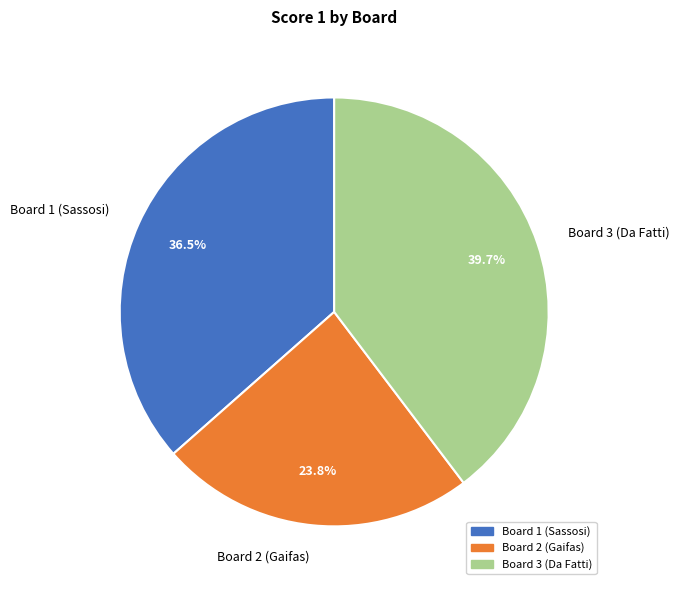

Rank the categories by value from lowest to highest.

Board 2 (Gaifas), Board 1 (Sassosi), Board 3 (Da Fatti)